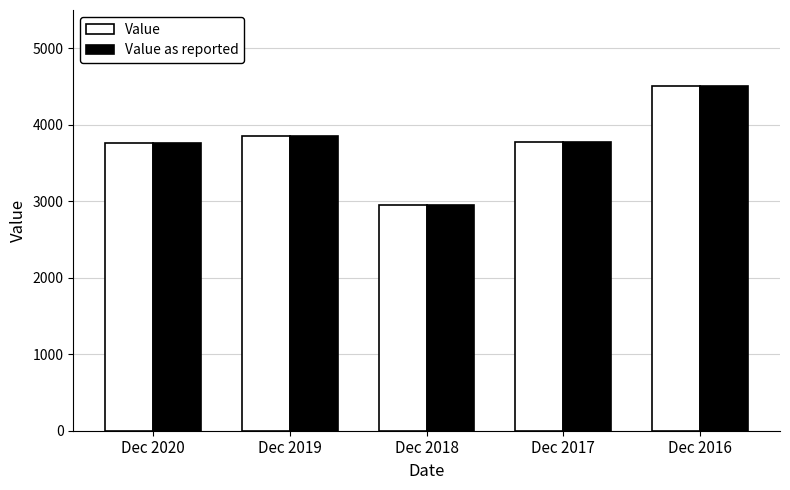

How many series are shown in this chart?

2